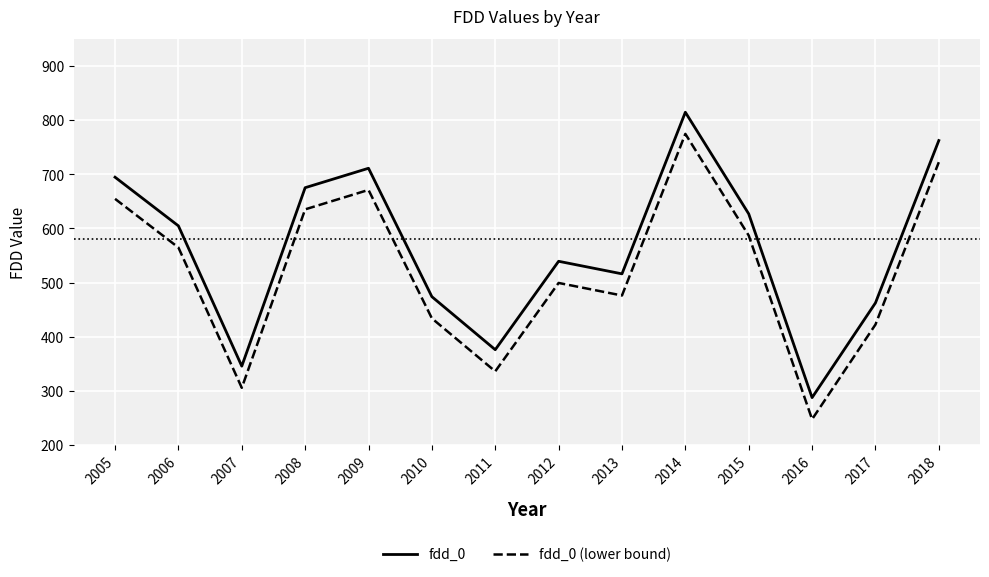

Where is the first local minimum for fdd_0?

2007